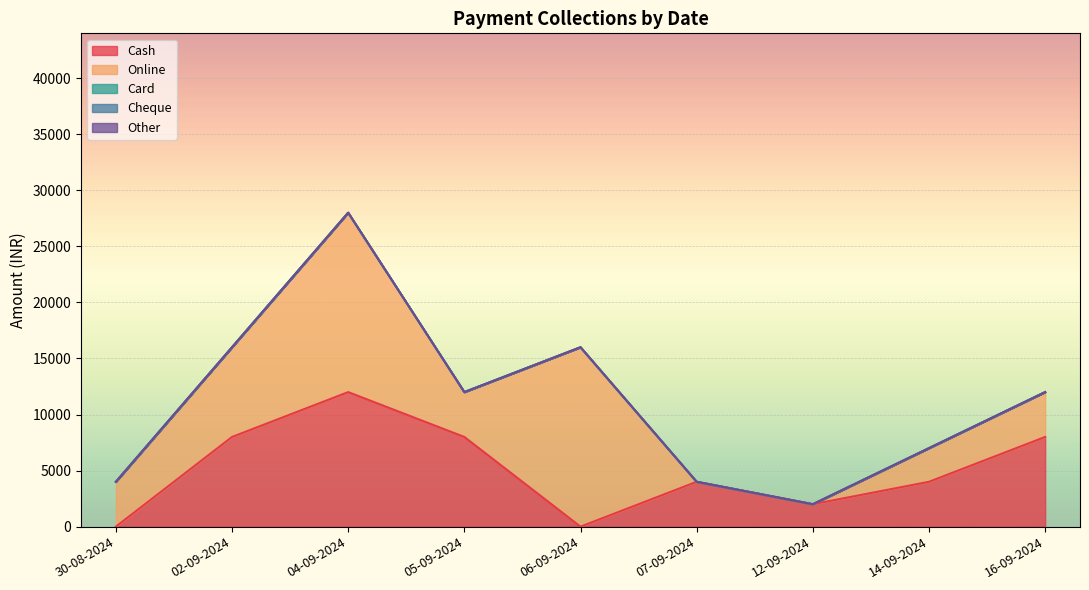

What is the difference between the highest and lowest values at 05-09-2024?

8000